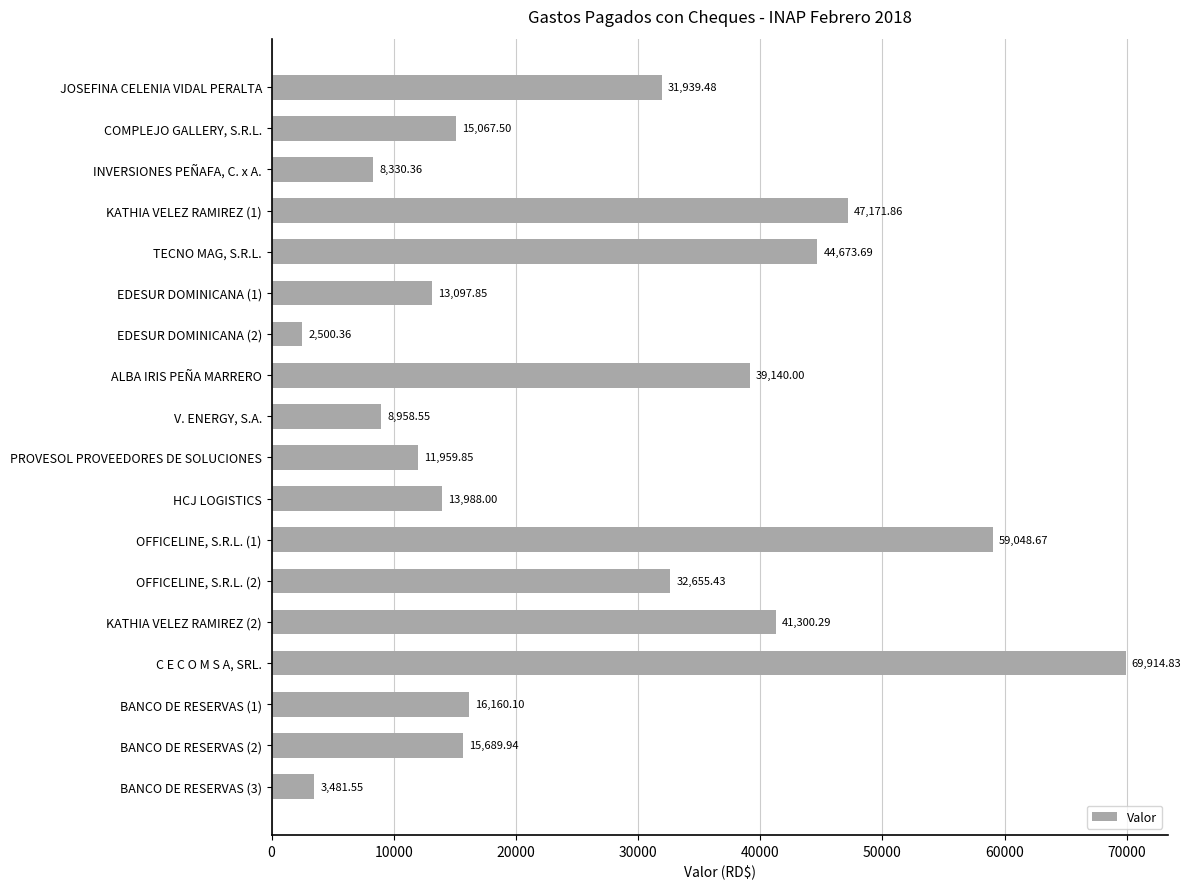

What is the ratio of the value at KATHIA VELEZ RAMIREZ (2) to the value at COMPLEJO GALLERY, S.R.L.?

2.7